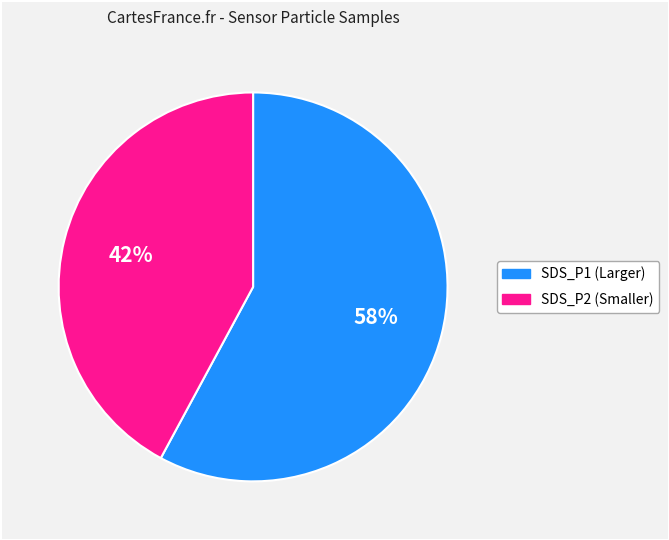

To the nearest percent, what is the difference between the largest and smallest slice percentages?

16%